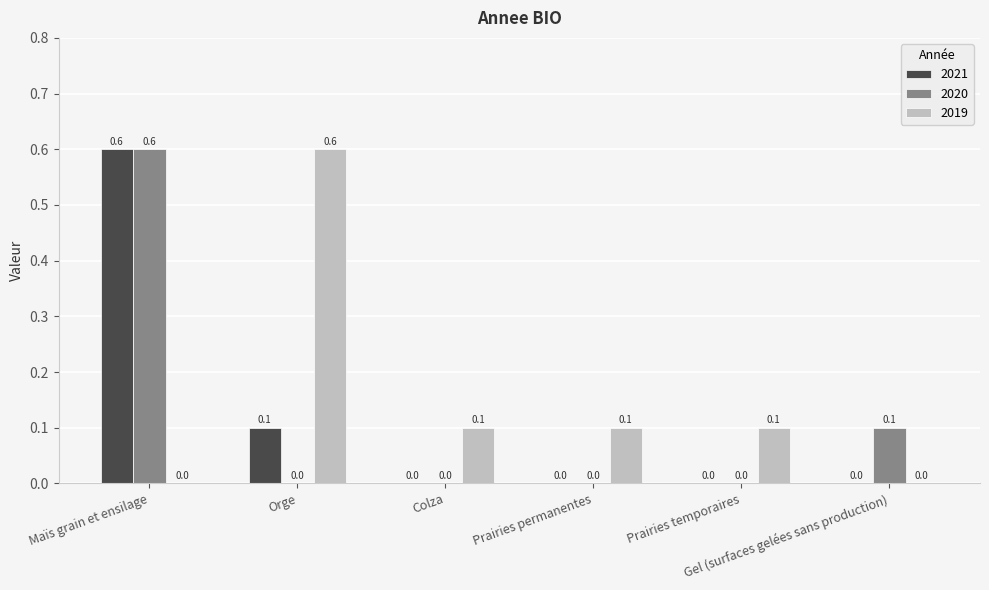

Count the 2021 values in the range 0 to 1.

6